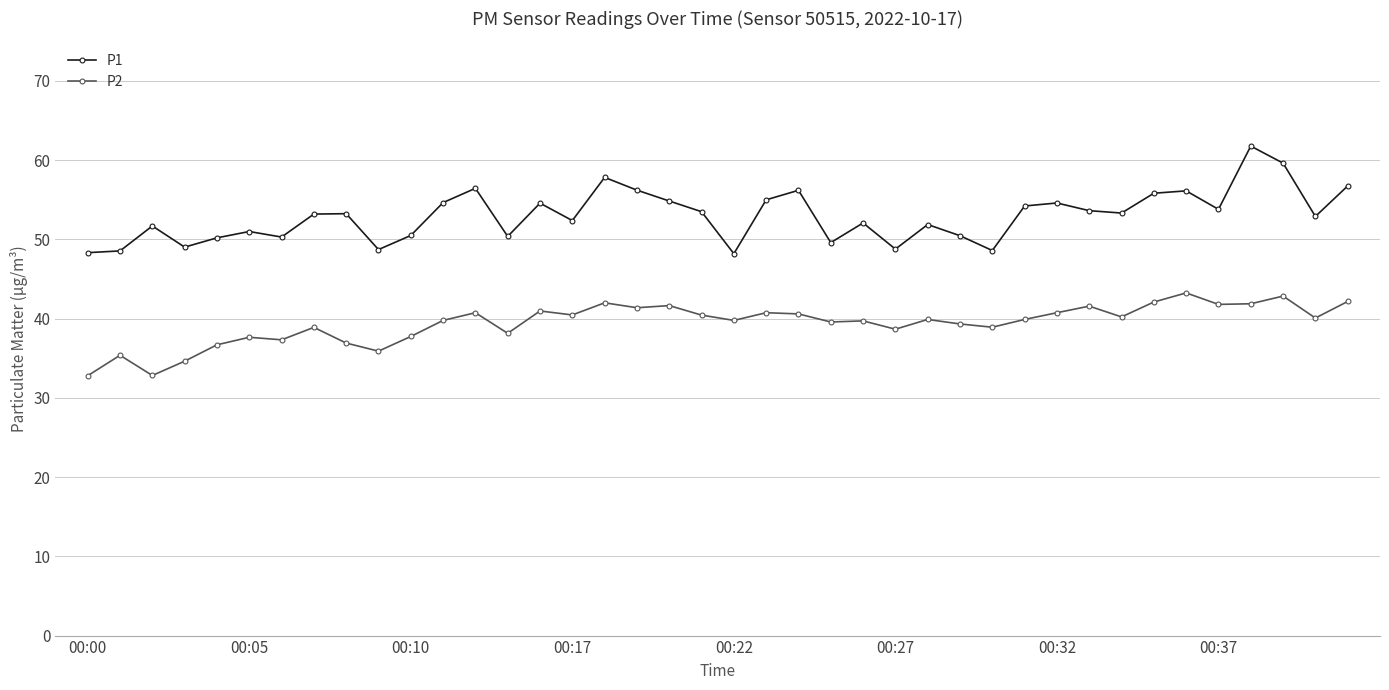

What is the value of the P1 point at the 8th from the left?

53.2